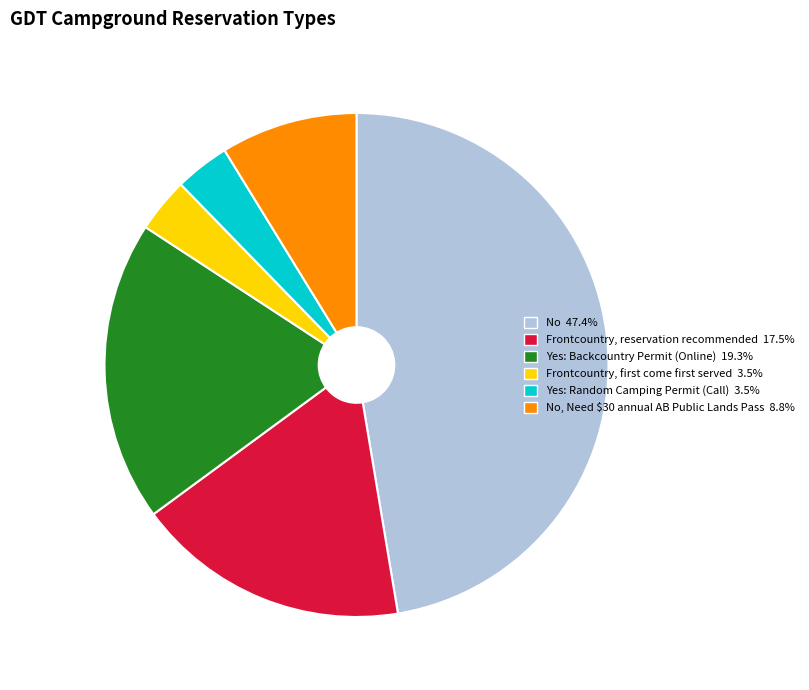

Is there any slice that represents more than half of the pie?

No